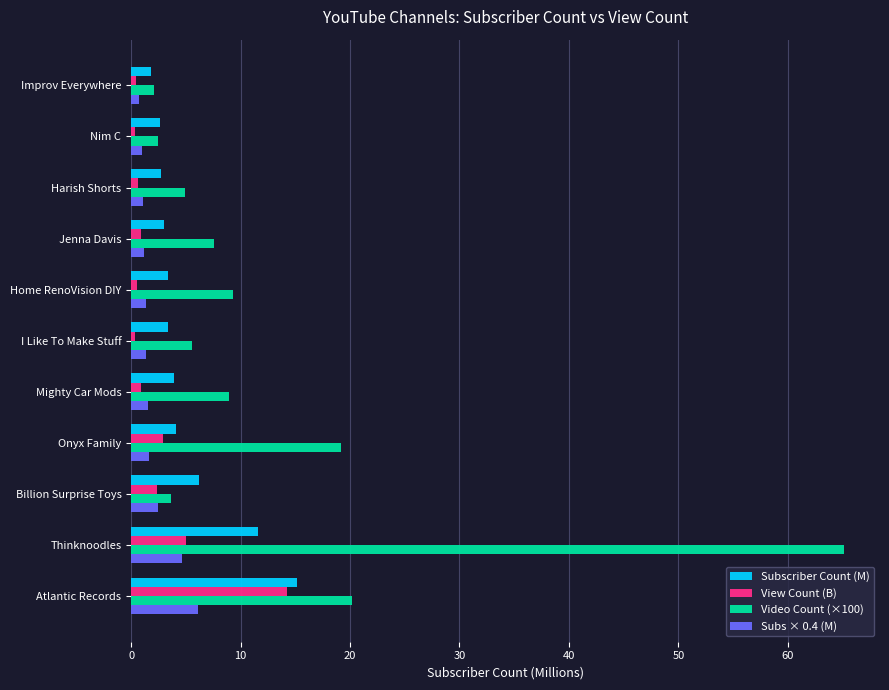

What is the sum of all Subscriber Count (M) values?

57.9